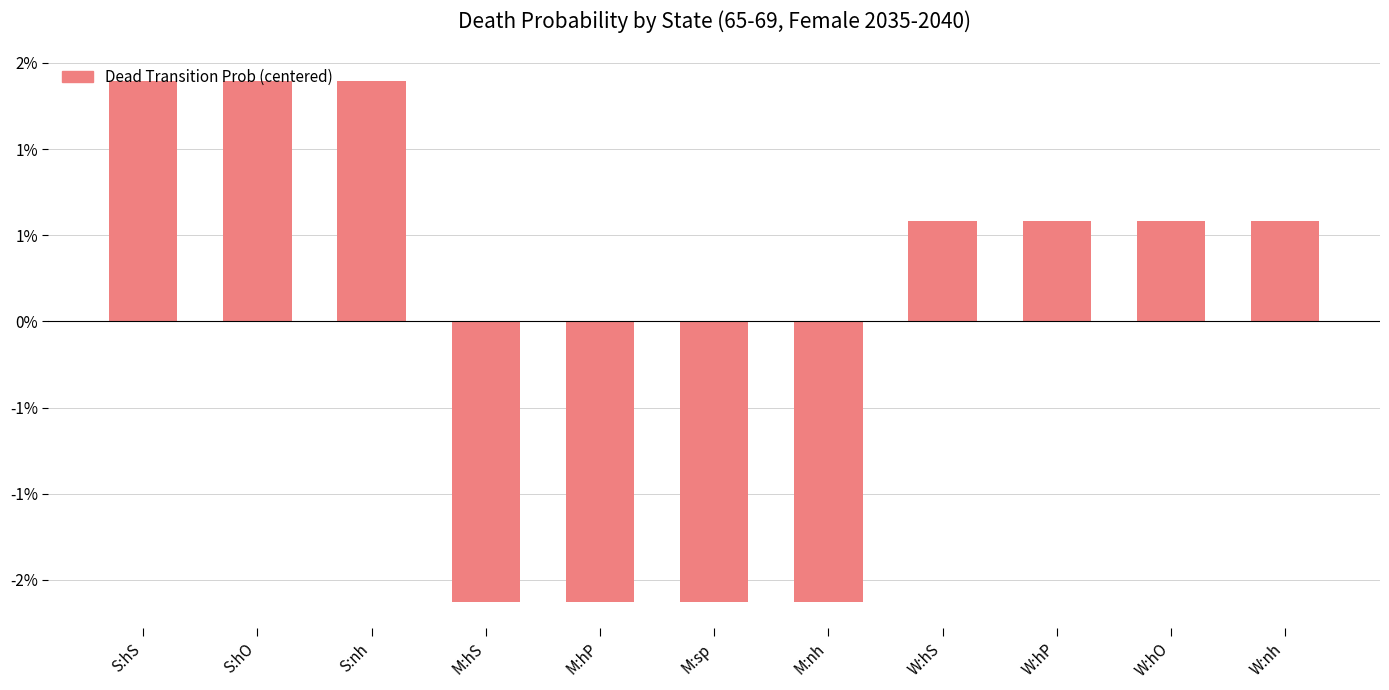

What is the label of the 4th bar from the right?

W:hS